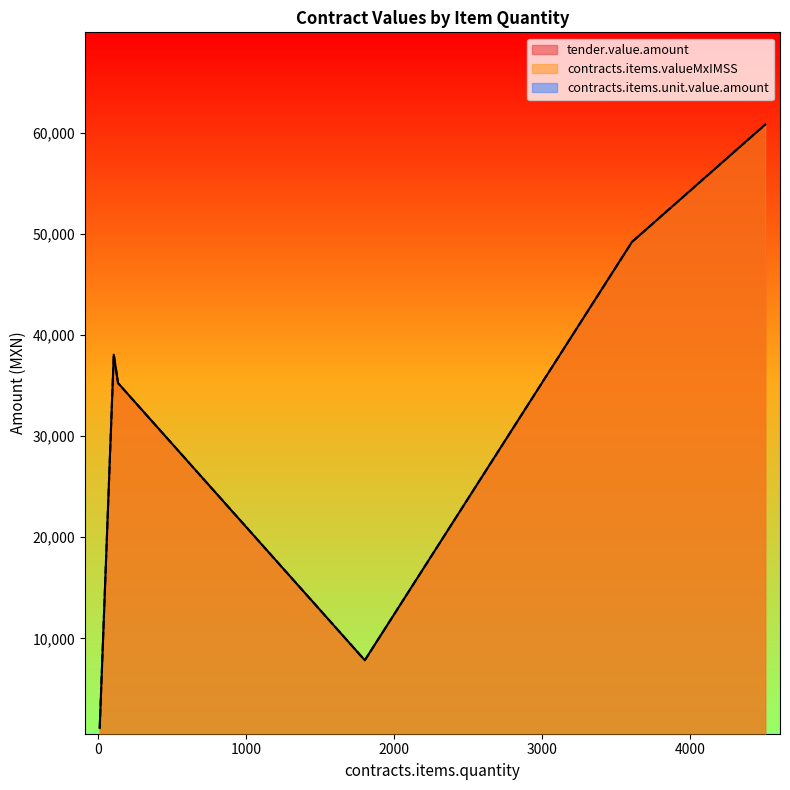

Where is the first local minimum for tender.value.amount?

1800